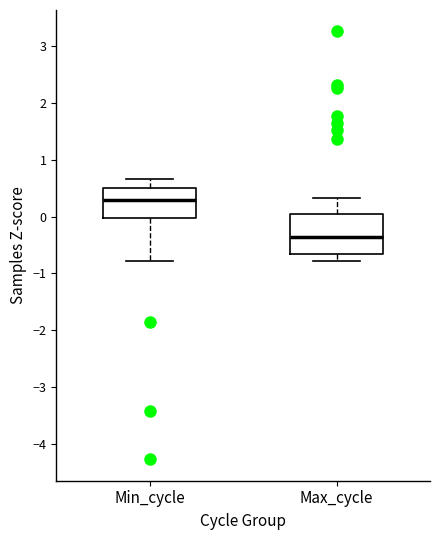

Where does the lower whisker of the box for Max_cycle end on the y-axis? The values are not printed on the chart, so give them approximately, as read against the axis.

-0.8